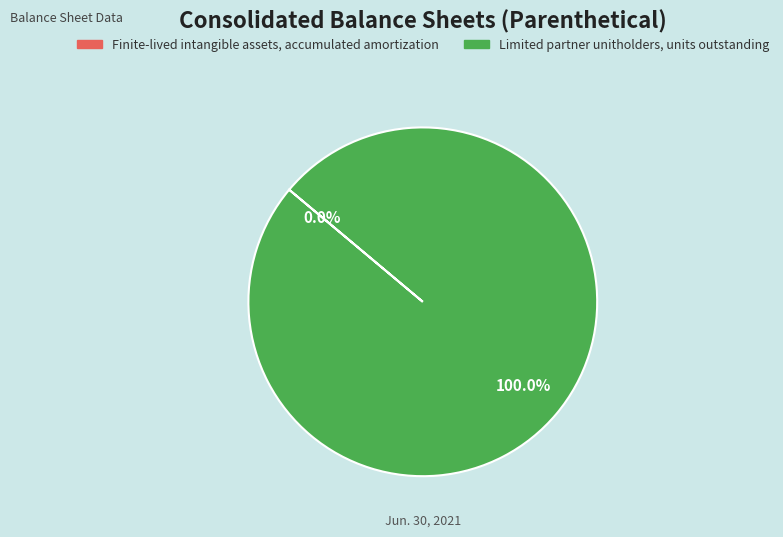

Which slice represents more than half of the pie?

Limited partner unitholders, units outstanding